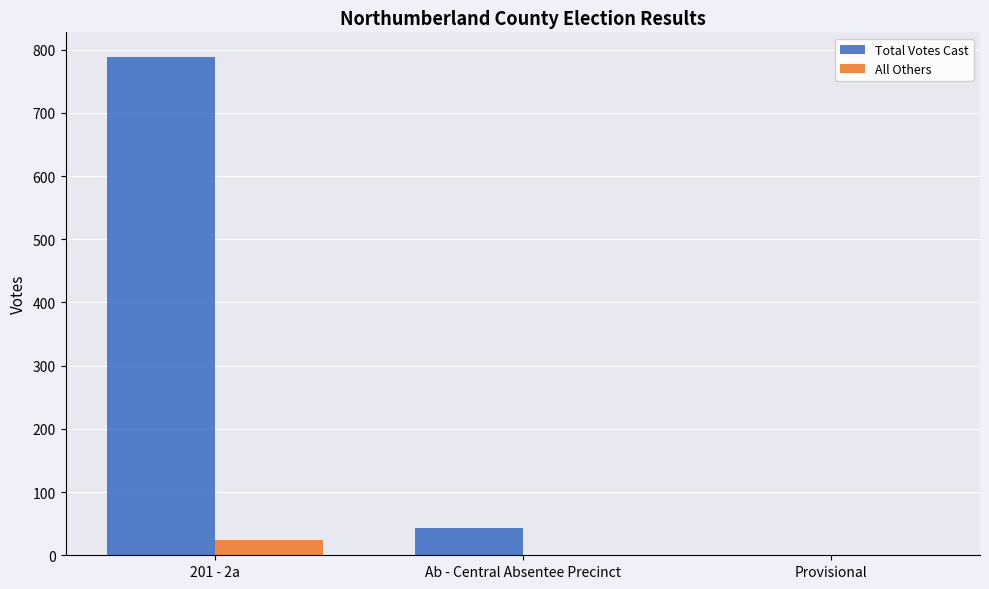

Is it true that Total Votes Cast equals 76 at Ab - Central Absentee Precinct?

False